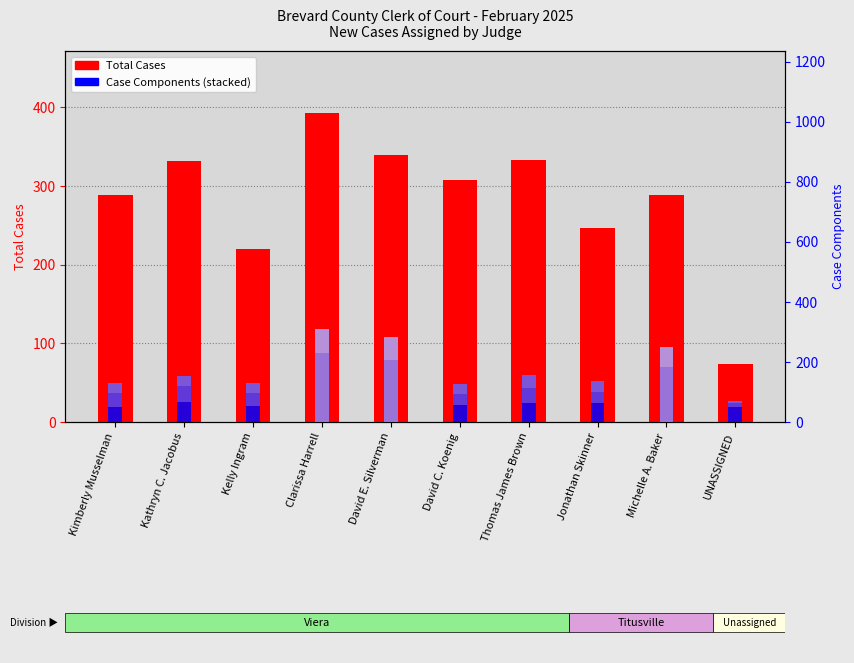

How many values in Evictions are above zero?

3